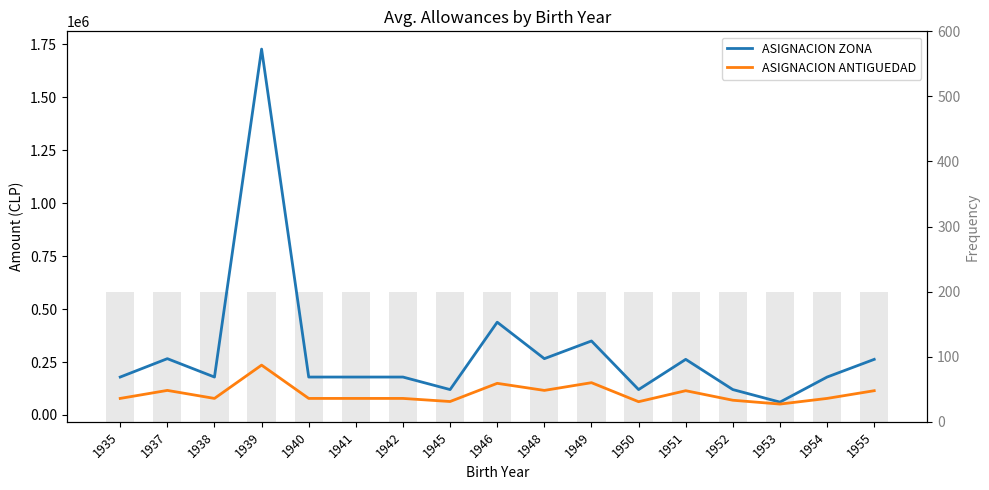

What is the value of the ASIGNACION ZONA bar at the 8th from the left?

119834